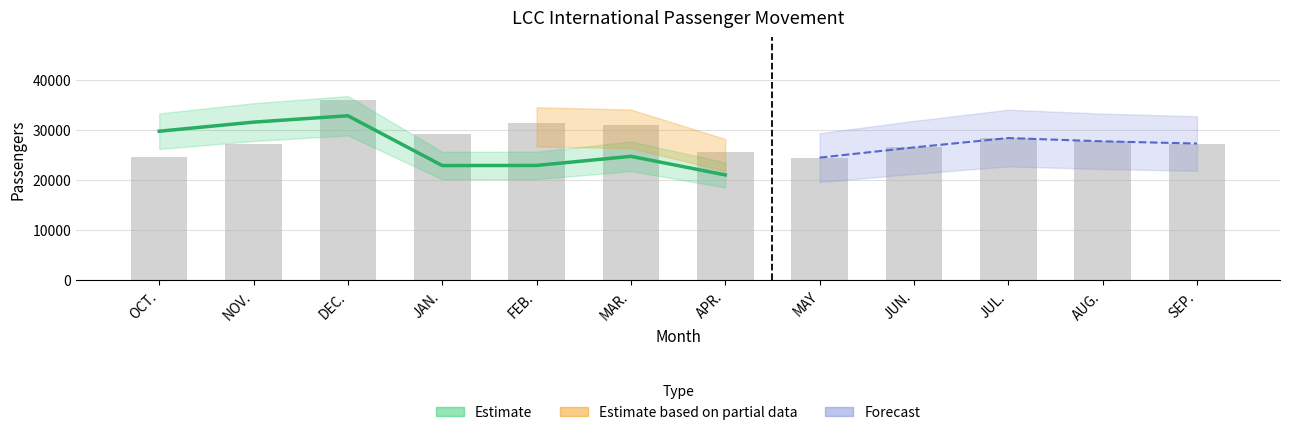

Rank the categories by value from lowest to highest.

MAY, OCT., APR., JUN., NOV., SEP., AUG., JUL., JAN., MAR., FEB., DEC.